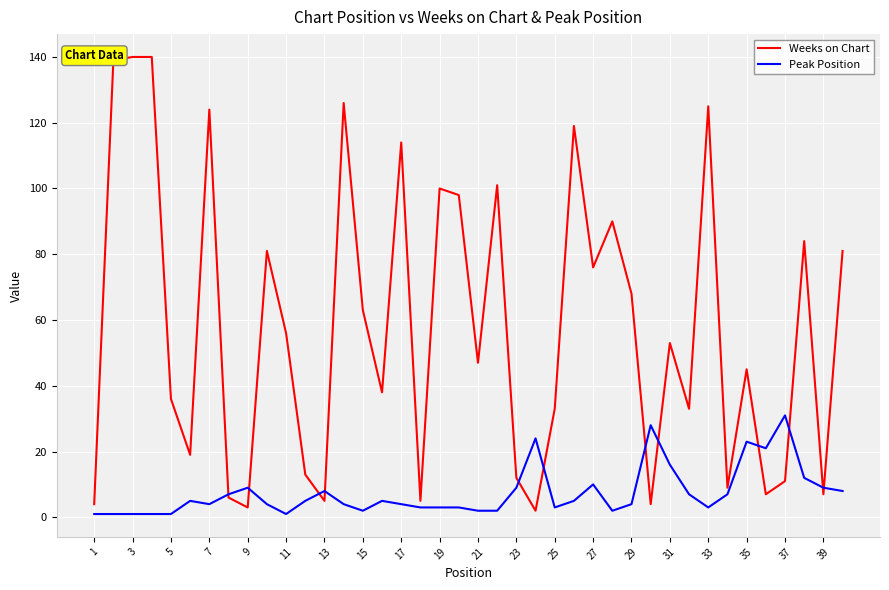

Which series has the largest total across all categories?

Weeks on Chart